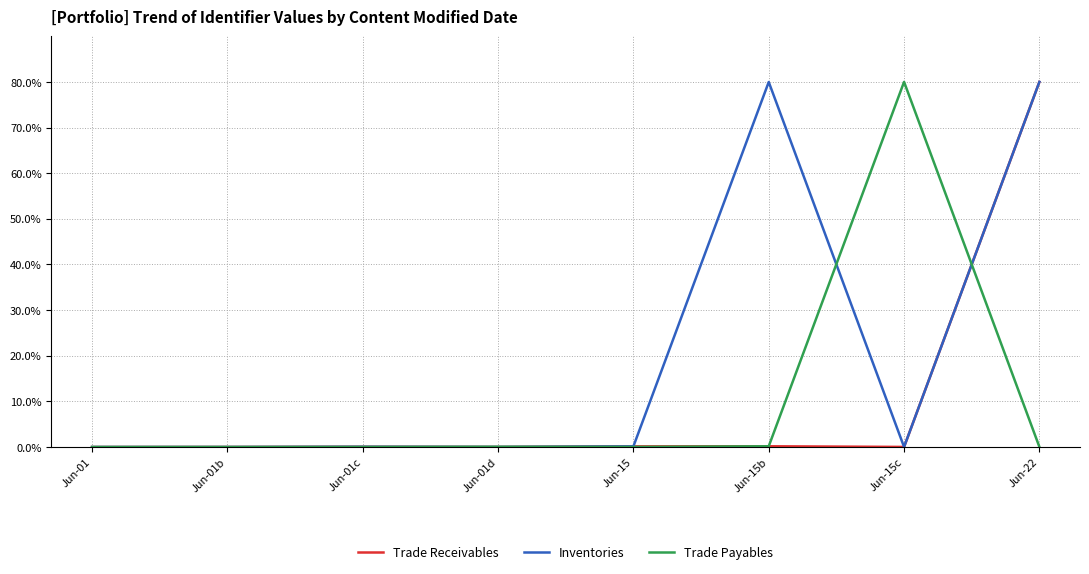

What is the highest value of the Trade Payables series?

80.0